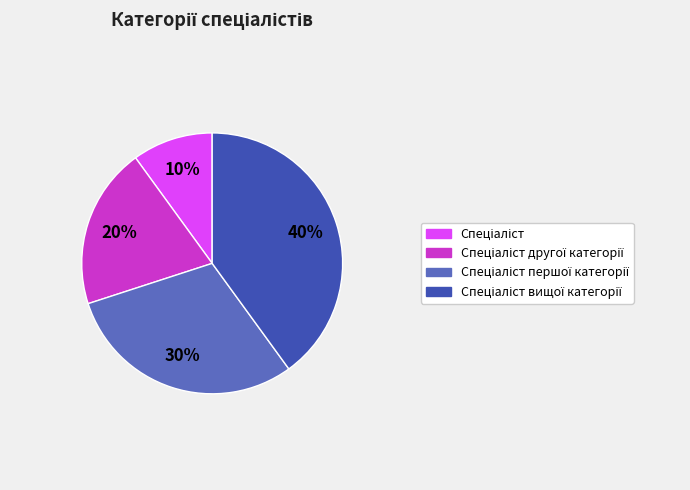

Does any single category account for the majority?

No